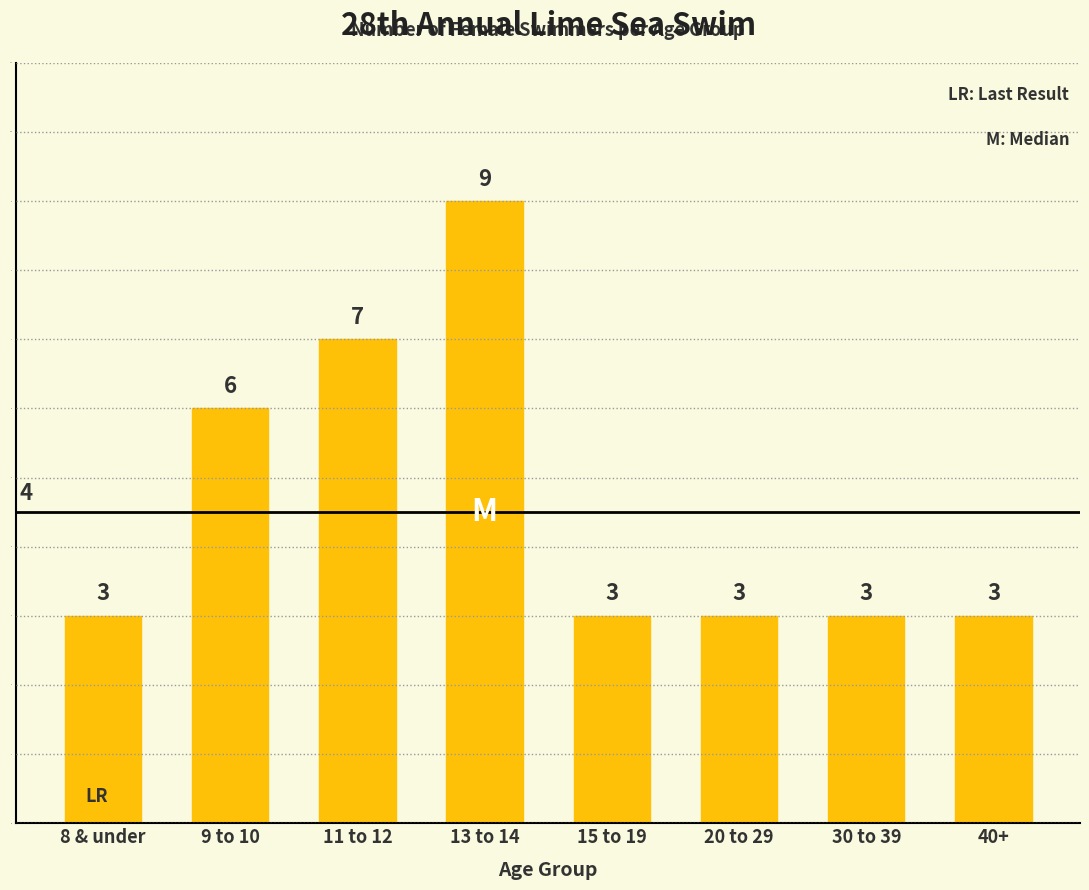

The chart shows a value of 3 at 20 to 29. True or false?

True